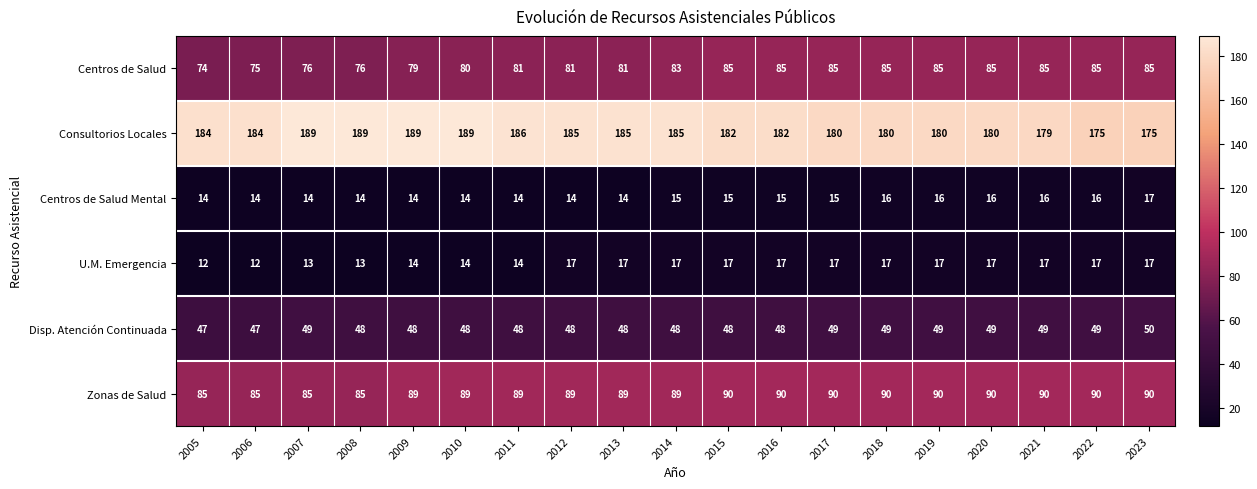

At 2008, list the series in order from largest to smallest.

Consultorios Locales, Zonas de Salud, Centros de Salud, Disp. Atención Continuada, Centros de Salud Mental, U.M. Emergencia